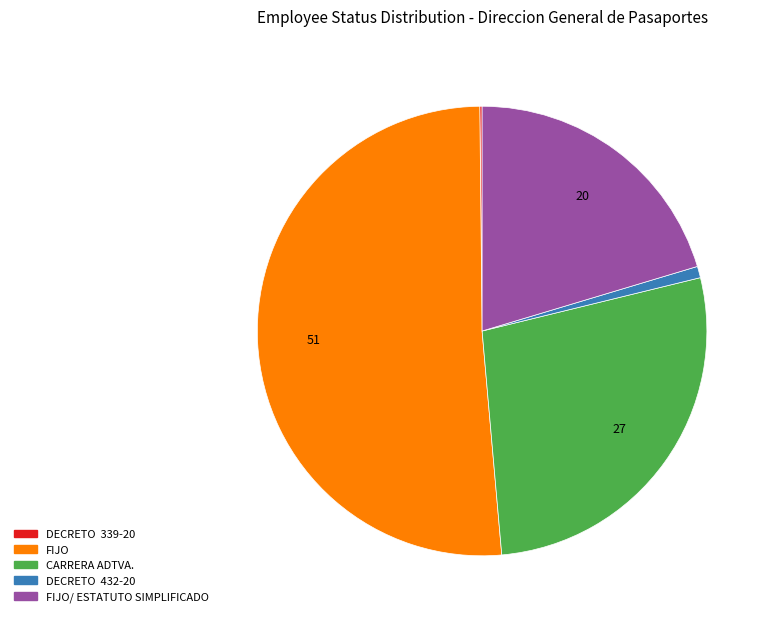

Does any single category account for the majority?

Yes